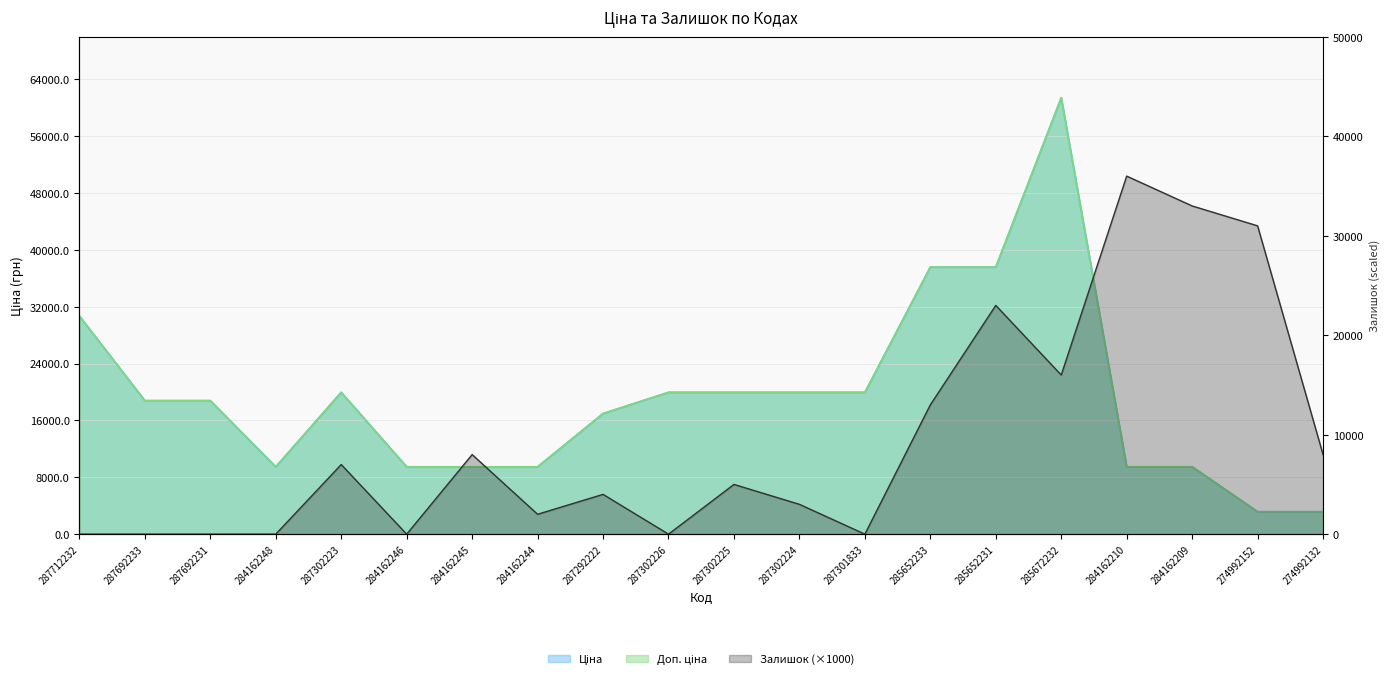

Rank the series at 287692231 from highest to lowest value.

Ціна, Доп. ціна, Залишок